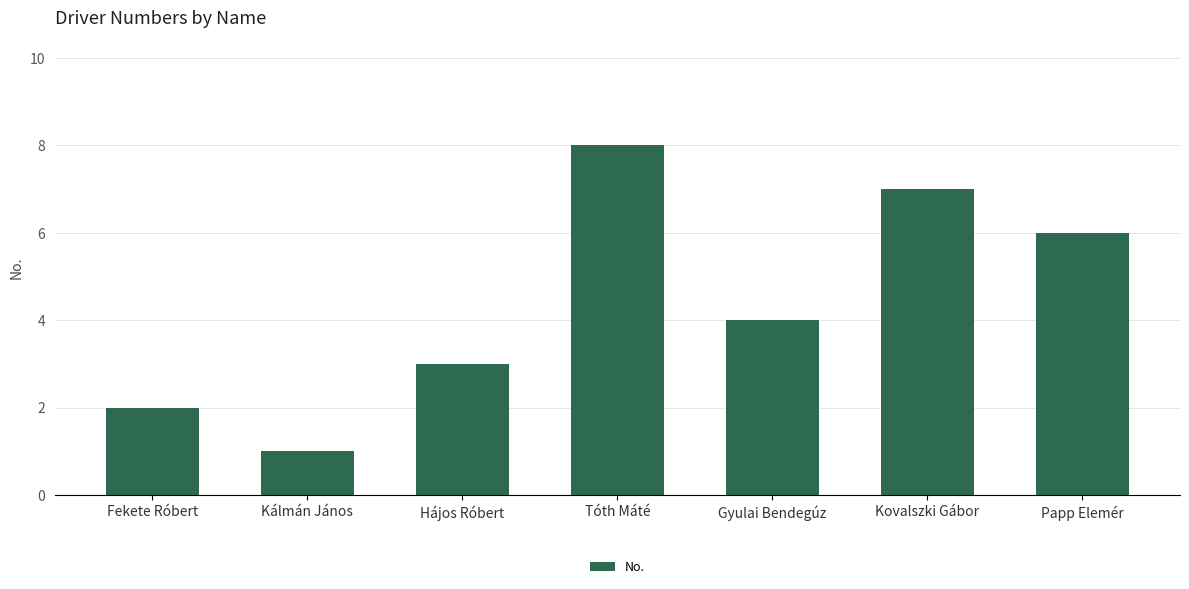

How many data points are less than 4?

3